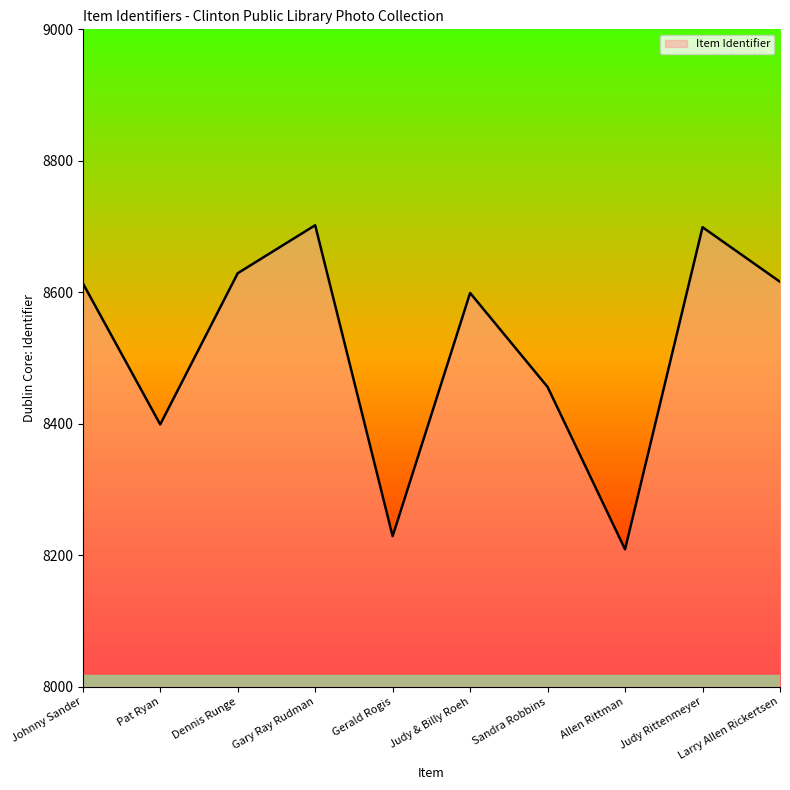

True or false: the data shows 8209 at Allen Rittman.

True